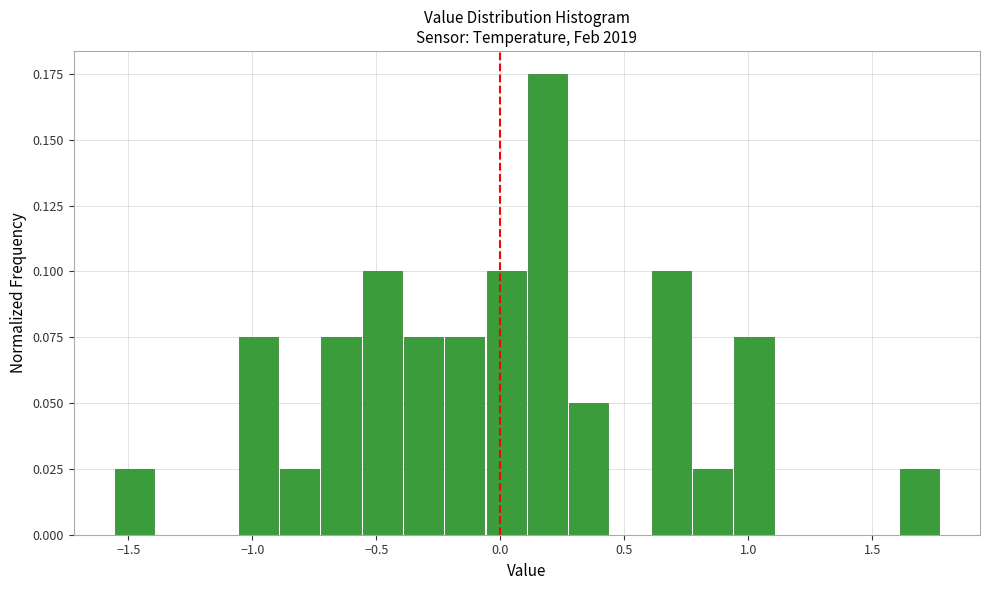

Around what value on the x-axis is the tallest bar? Give the approximate position of its centre, as read against the axis.

0.20